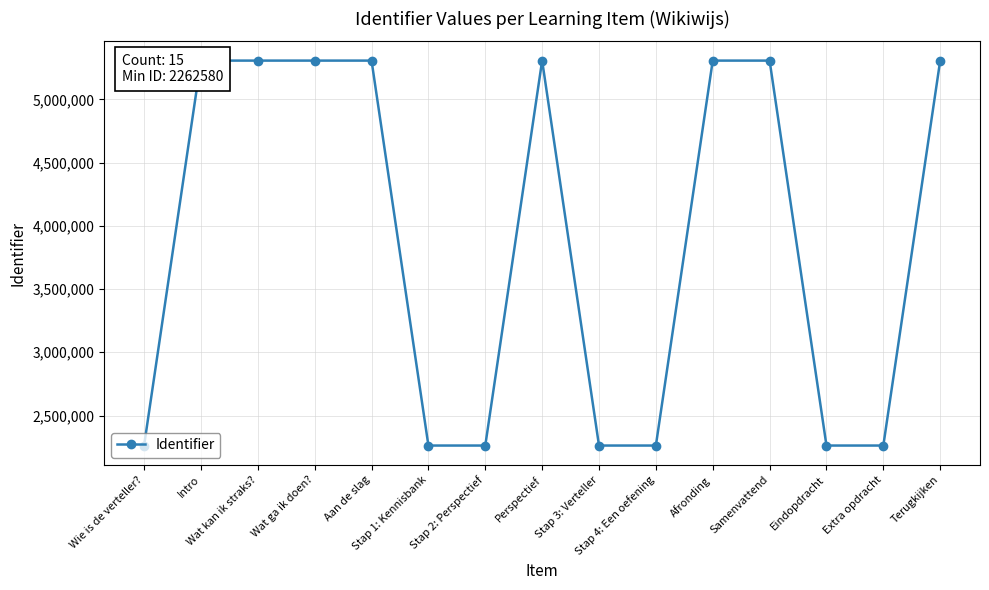

How many values are below 5306354?

7